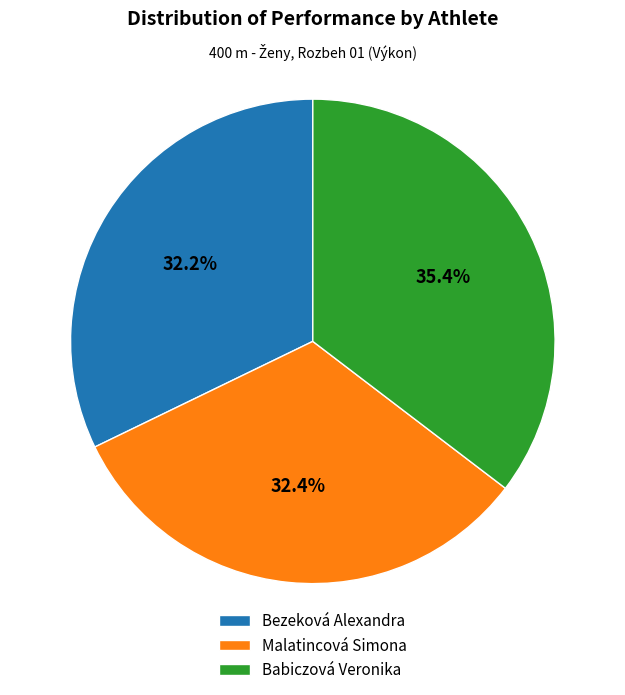

What percentage is the Babiczová Veronika slice, to the nearest percent?

35%